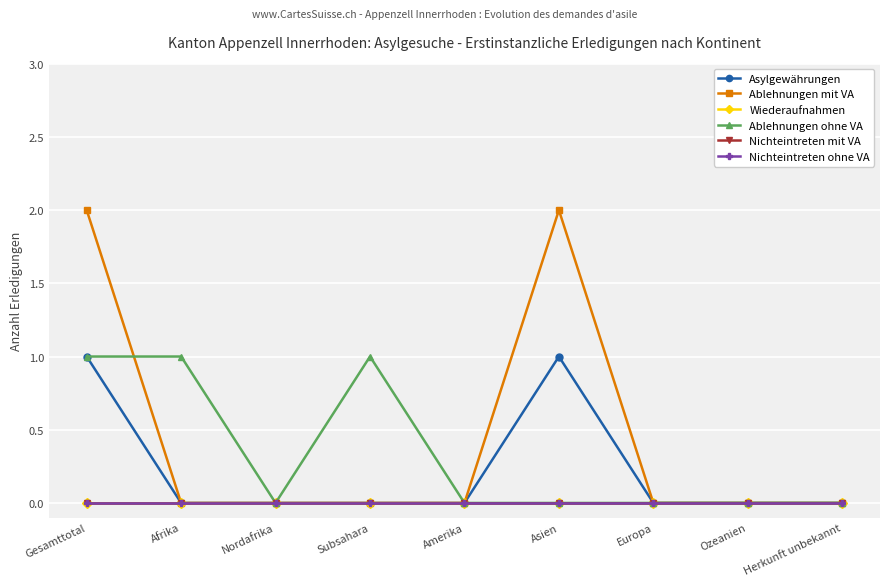

Is this an area chart (filled region under the line)?

No